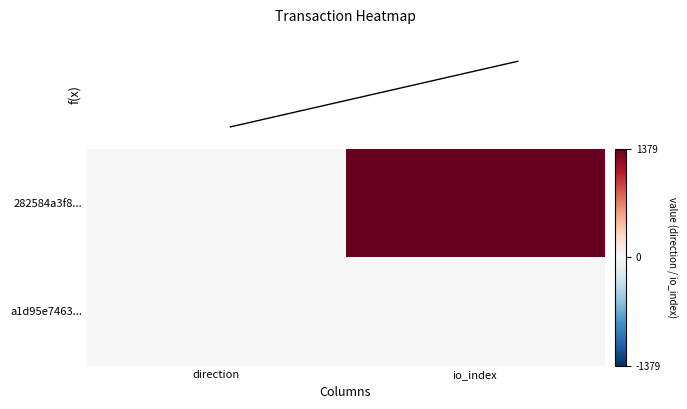

Which series has the largest total across all categories?

282584a3f8...